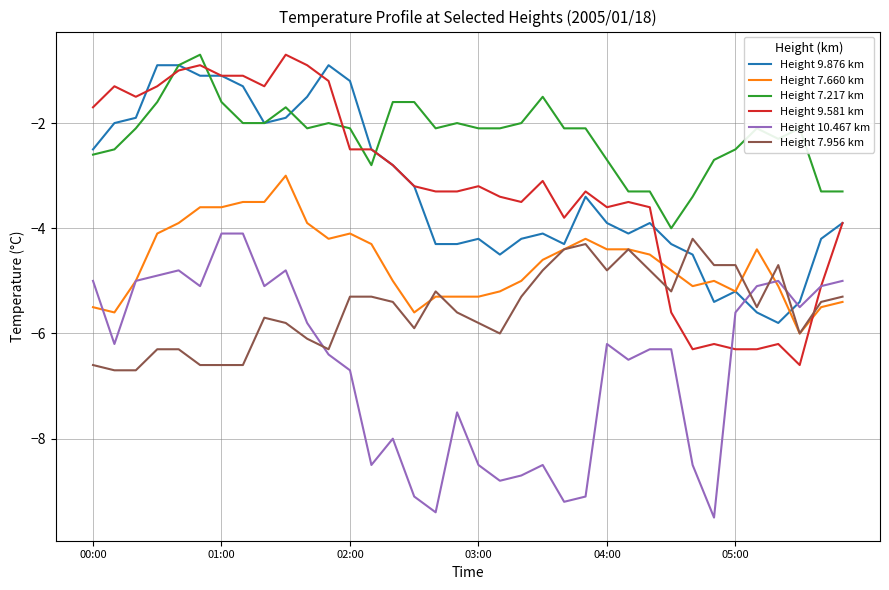

True or false: Height 7.956 km and Height 9.581 km cross at least once.

True